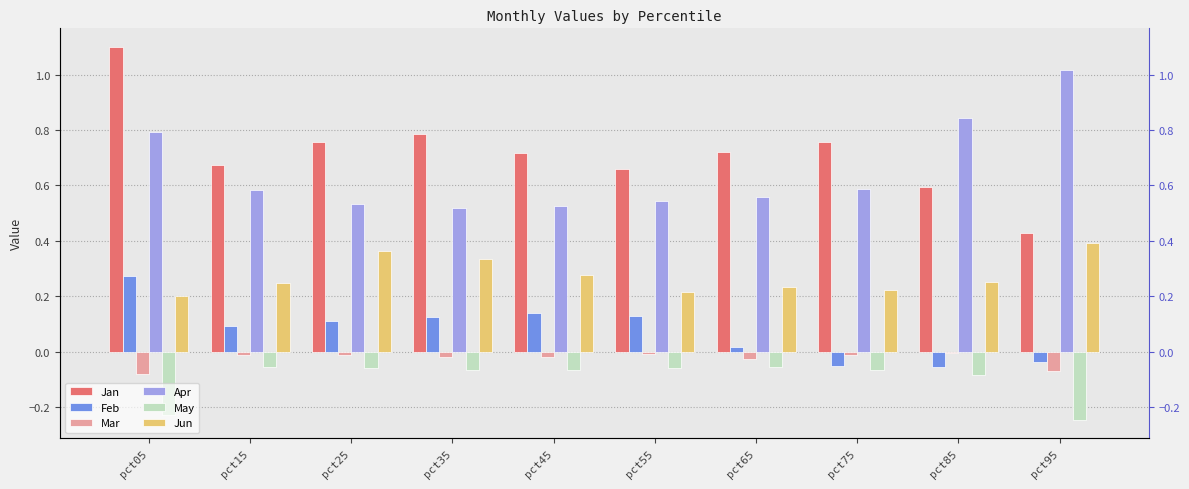

What is the maximum value shown in the chart?

1.1